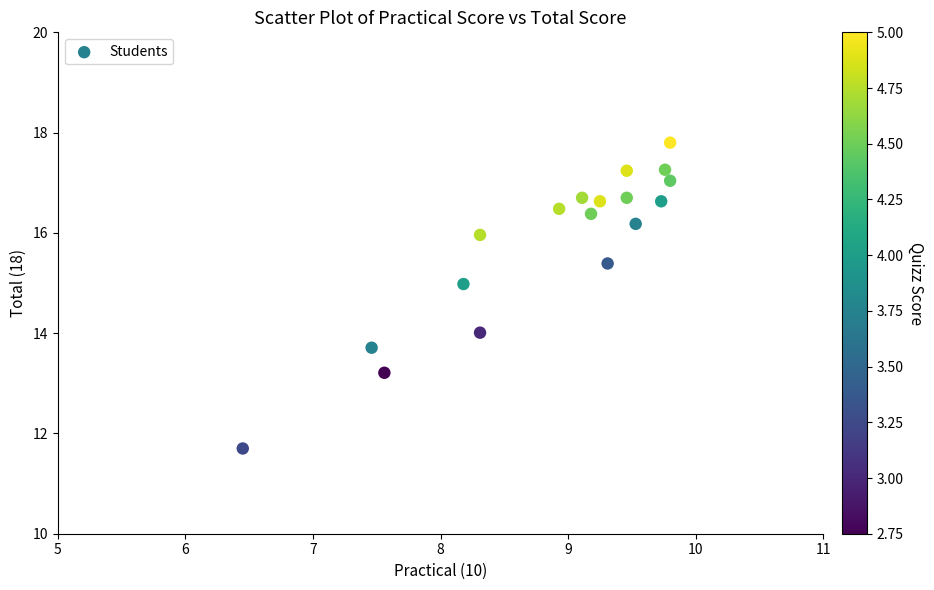

What is the range of Y values (max minus min)?

6.1